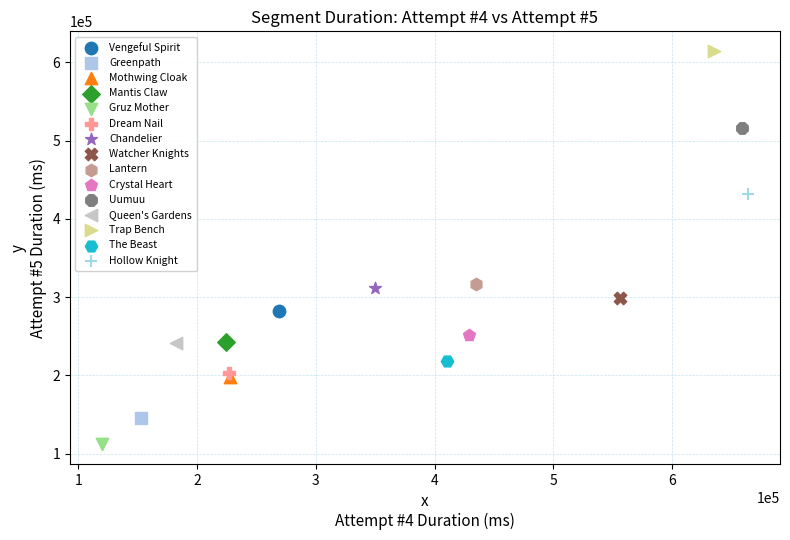

What are all the series names shown in the legend?

Vengeful Spirit, Greenpath, Mothwing Cloak, Mantis Claw, Gruz Mother, Dream Nail, Chandelier, Watcher Knights, Lantern, Crystal Heart, Uumuu, Queen's Gardens, Trap Bench, The Beast, Hollow Knight